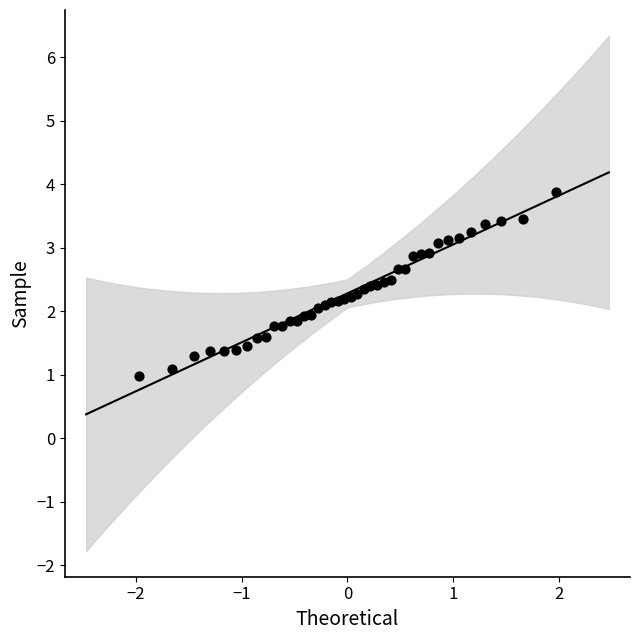

What is the range of X values (max minus min)?

3.9